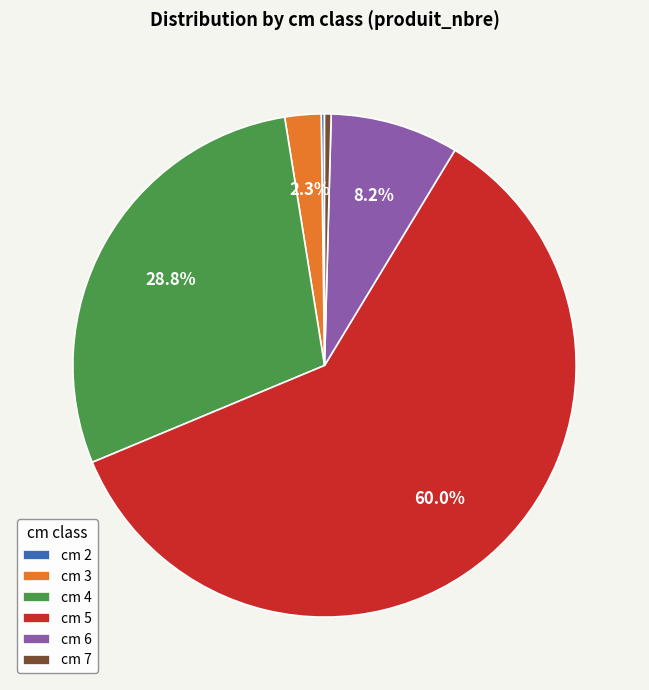

Approximately how many times larger is the value at cm 5 compared to cm 6?

7.3